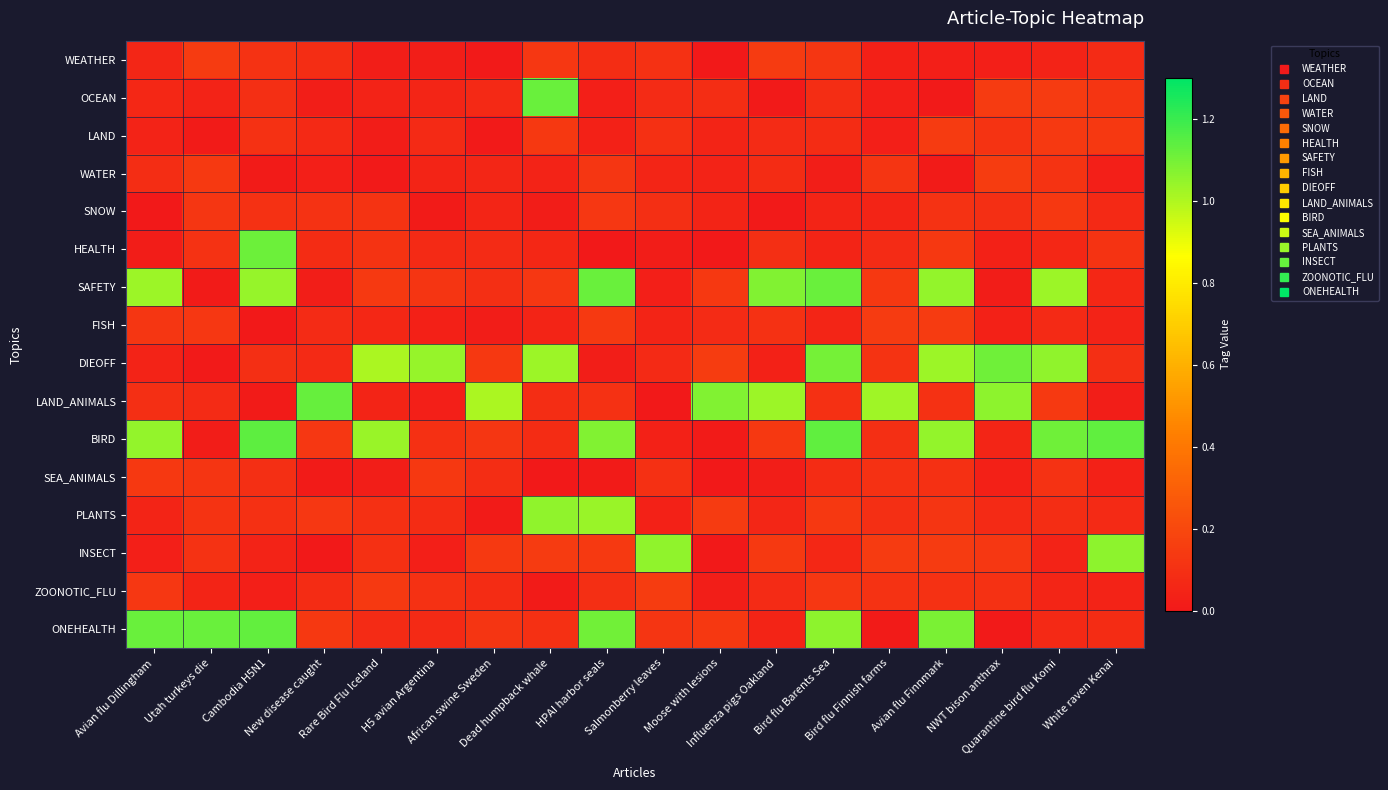

How many data points does each series have?

18